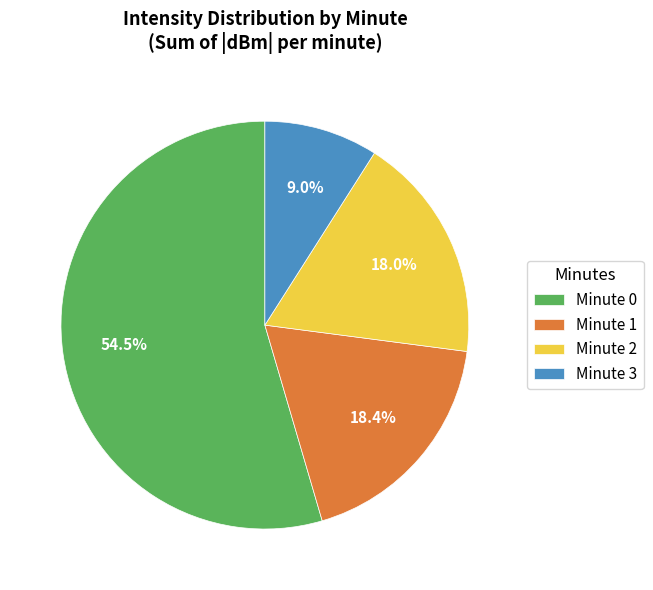

Between Minute 3 and Minute 1, which is larger?

Minute 1